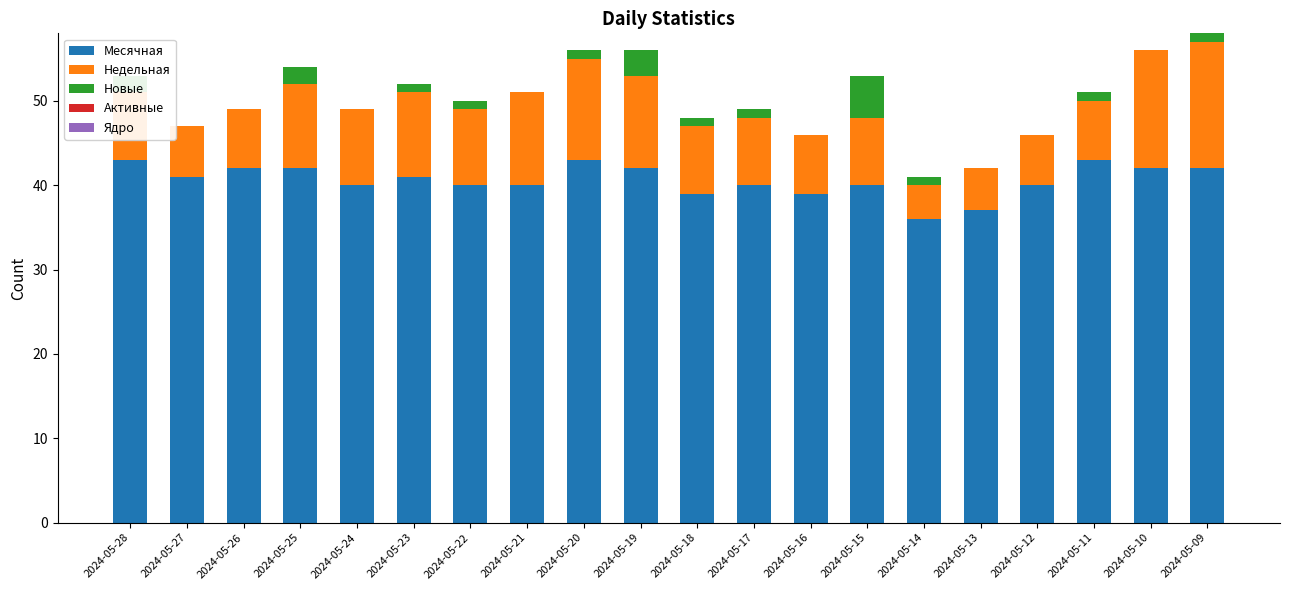

What is the total value across all series at 2024-05-13?

42